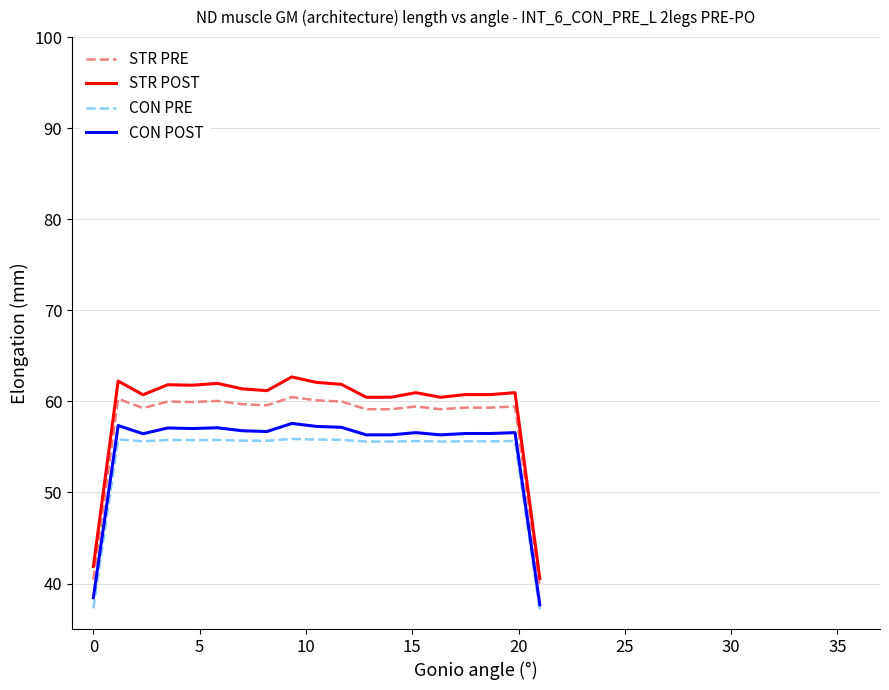

At how many categories does at least one series exceed 58?

17